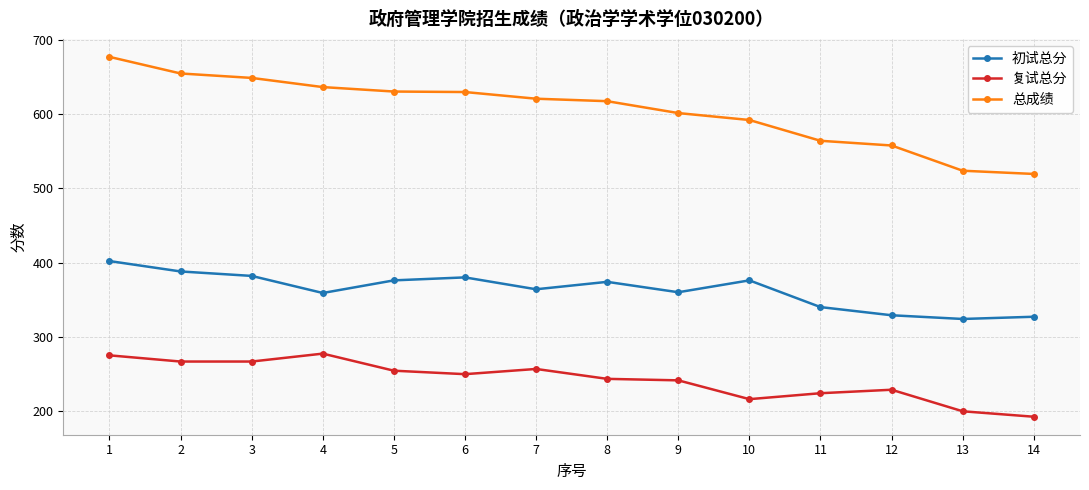

What are all the series names shown in the legend?

初试总分, 复试总分, 总成绩